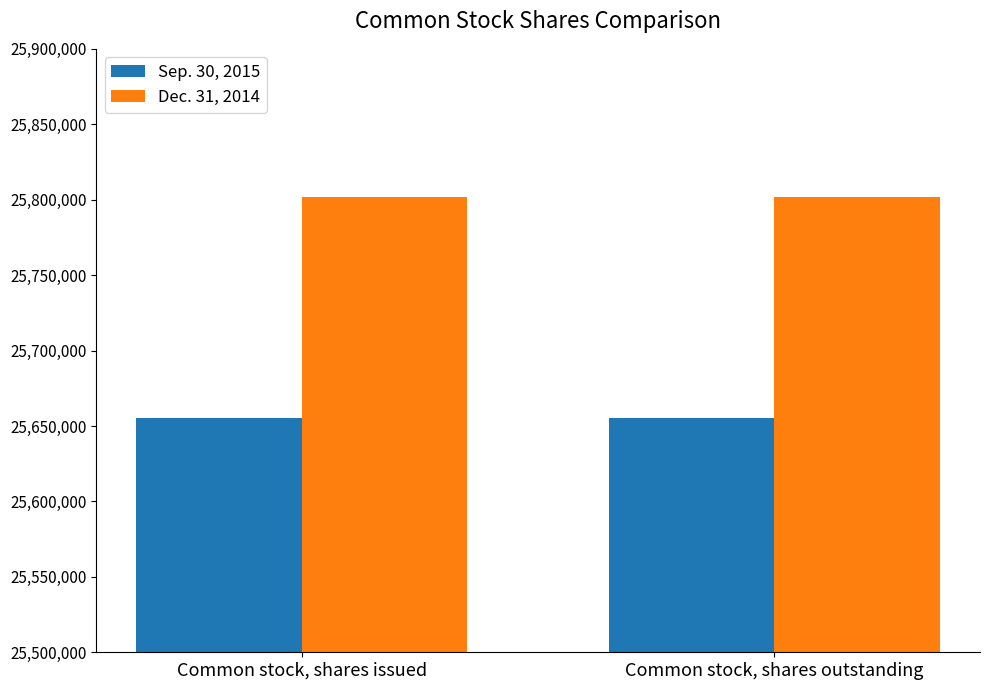

Is it true that Sep. 30, 2015 equals 35902196 at Common stock, shares issued?

False